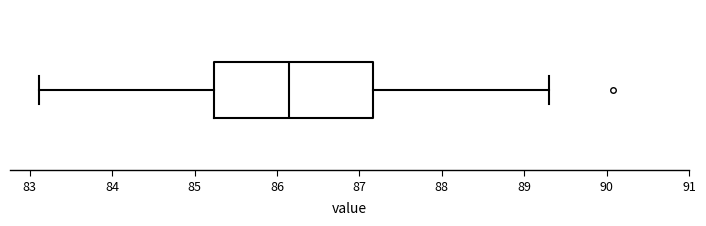

Read this box plot against the x-axis: the position of the median line, the range covered by the box, and the ends of both whiskers. The values are not printed on the chart, so give them approximately, as read against the axis.

median 86.1, box 85.2 to 87.2, whiskers 83.1 to 89.3